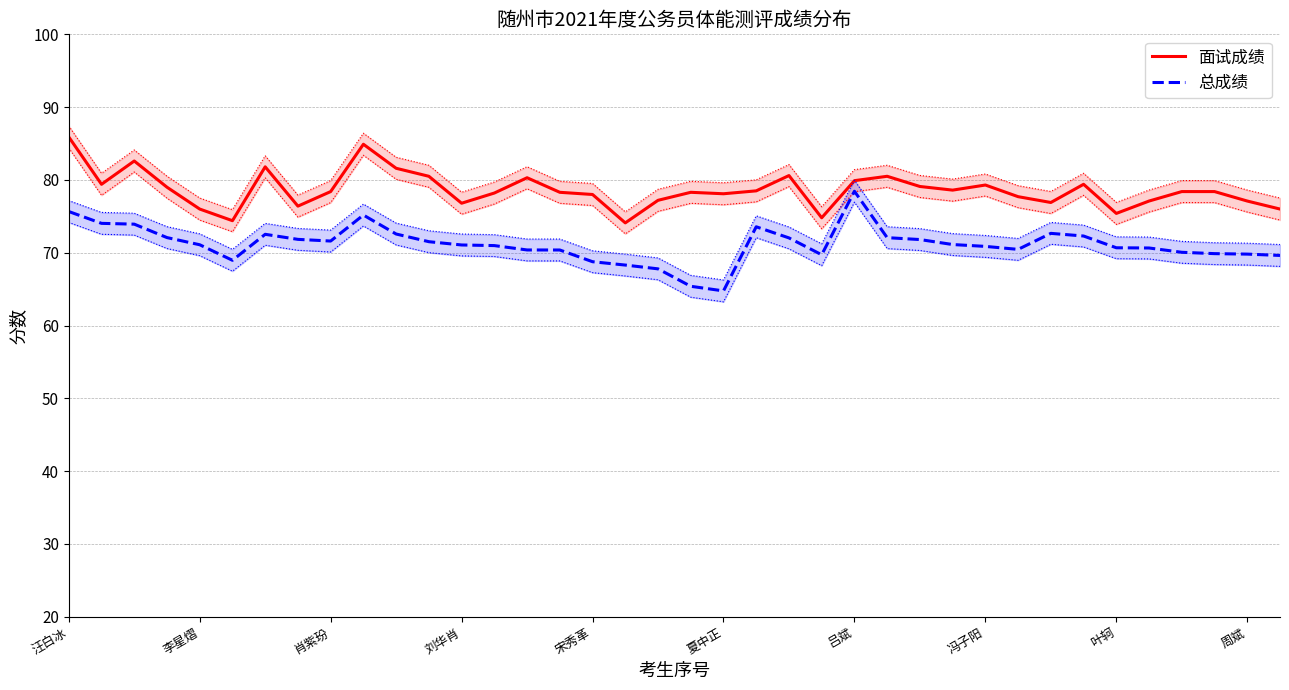

Reading right to left, extract all data points from this chart.

面试成绩: 76.0	77.1	78.4	78.4	77.1	75.4	79.4	76.9	77.7	79.3	78.6	79.1	80.5	79.9	74.8	80.6	78.5	78.1	78.3	77.2	74.1	78.0	78.3	80.3	78.2	76.8	80.5	81.6	84.9	78.4	76.4	81.8	74.4	76.0	79.0	82.6	79.4	85.9
总成绩: 69.6	69.8	69.9	70.1	70.7	70.7	72.3	72.7	70.5	70.9	71.1	71.8	72.1	78.4	69.7	72.0	73.6	64.8	65.4	67.8	68.3	68.8	70.4	70.4	71.0	71.1	71.5	72.6	75.2	71.6	71.8	72.5	69.0	71.1	72.1	73.9	74.0	75.7